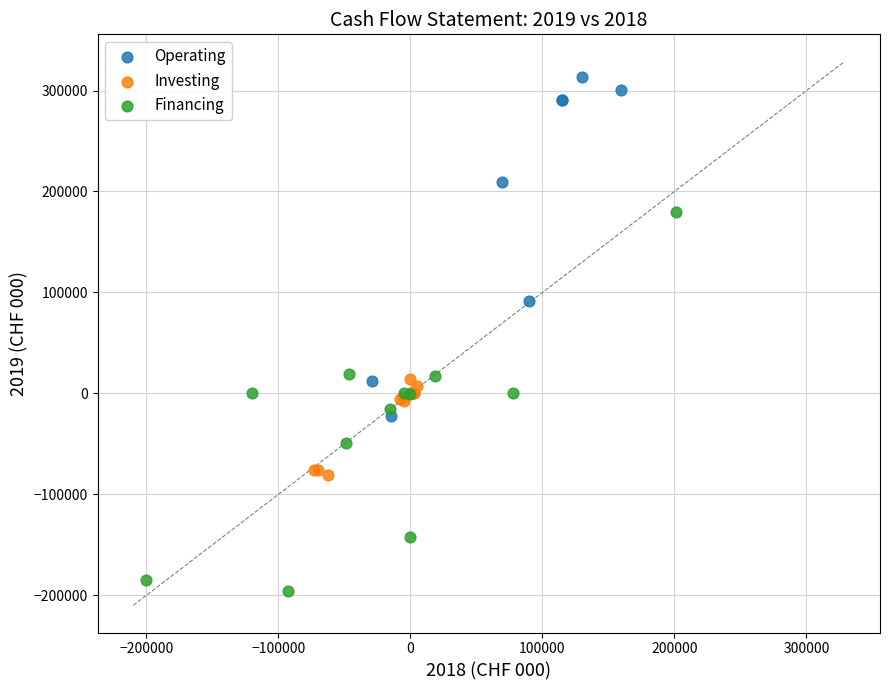

Which series reaches the maximum Y coordinate?

Operating